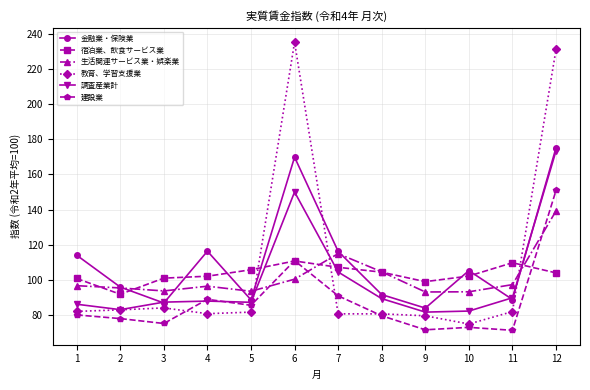

Where do 教育、学習支援業 and 生活関連サービス業・娯楽業 first cross each other?

5 and 6